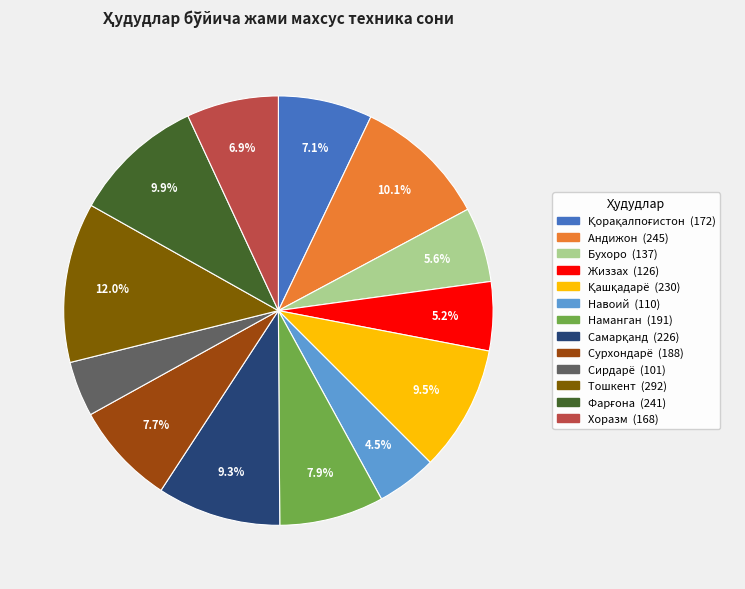

What is the largest slice in the pie chart?

Тошкент